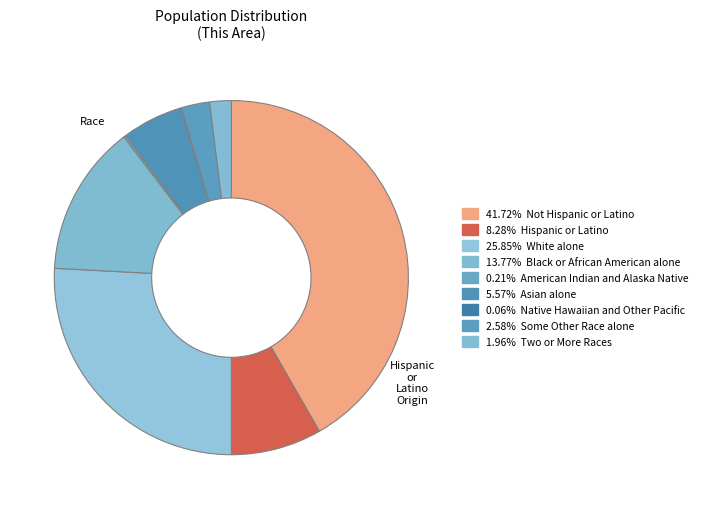

Which slice is the largest?

Not Hispanic or Latino